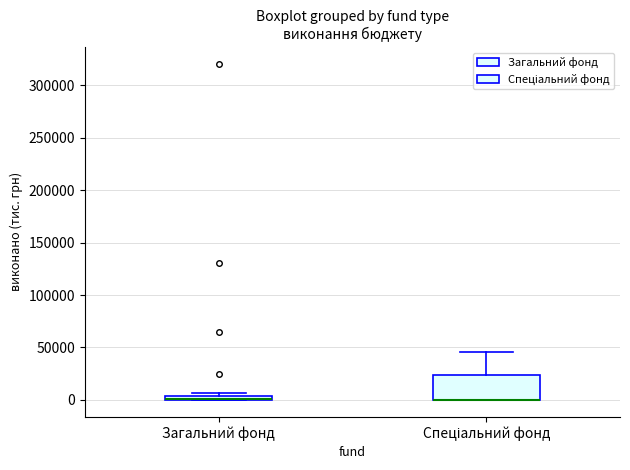

Where does the upper whisker of the box for Спеціальний фонд end on the y-axis? The values are not printed on the chart, so give them approximately, as read against the axis.

45000